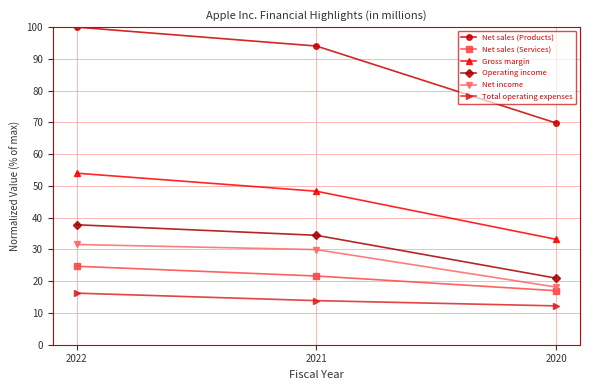

True or false: Gross margin has a value of 30.1 at 2021.

False